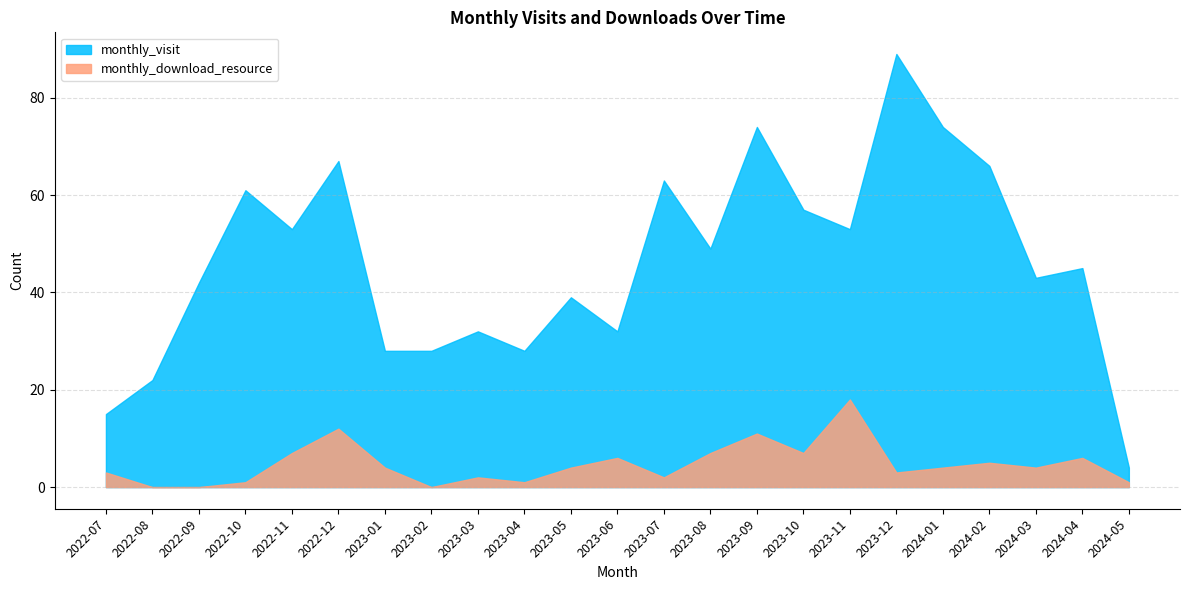

True or false: monthly_download_resource has a value of 0 at 2023-04.

False